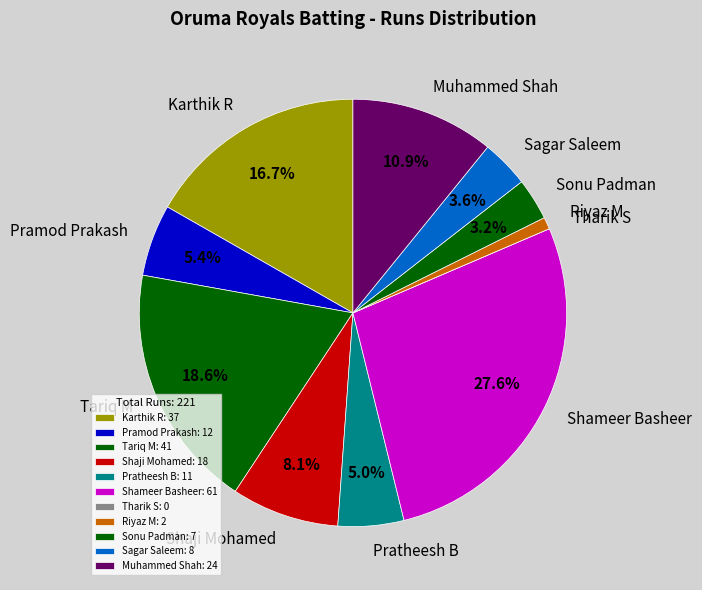

Which has a higher value, Pramod Prakash or Sagar Saleem?

Pramod Prakash